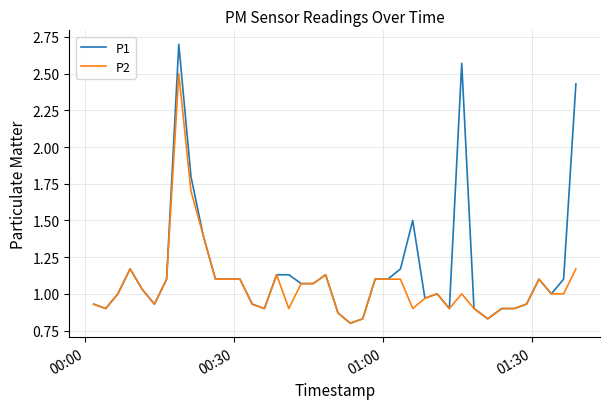

True or false: P2 has more than 0 interior local peaks.

True